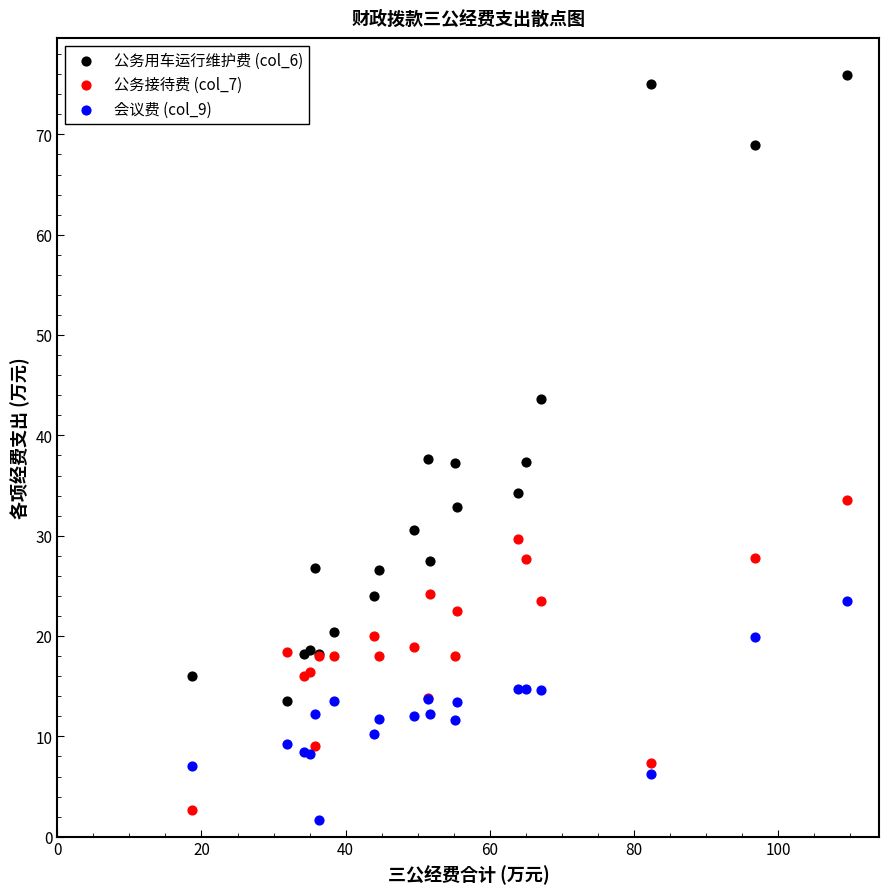

Which series has the widest spread of Y values?

公务用车运行维护费 (col_6)